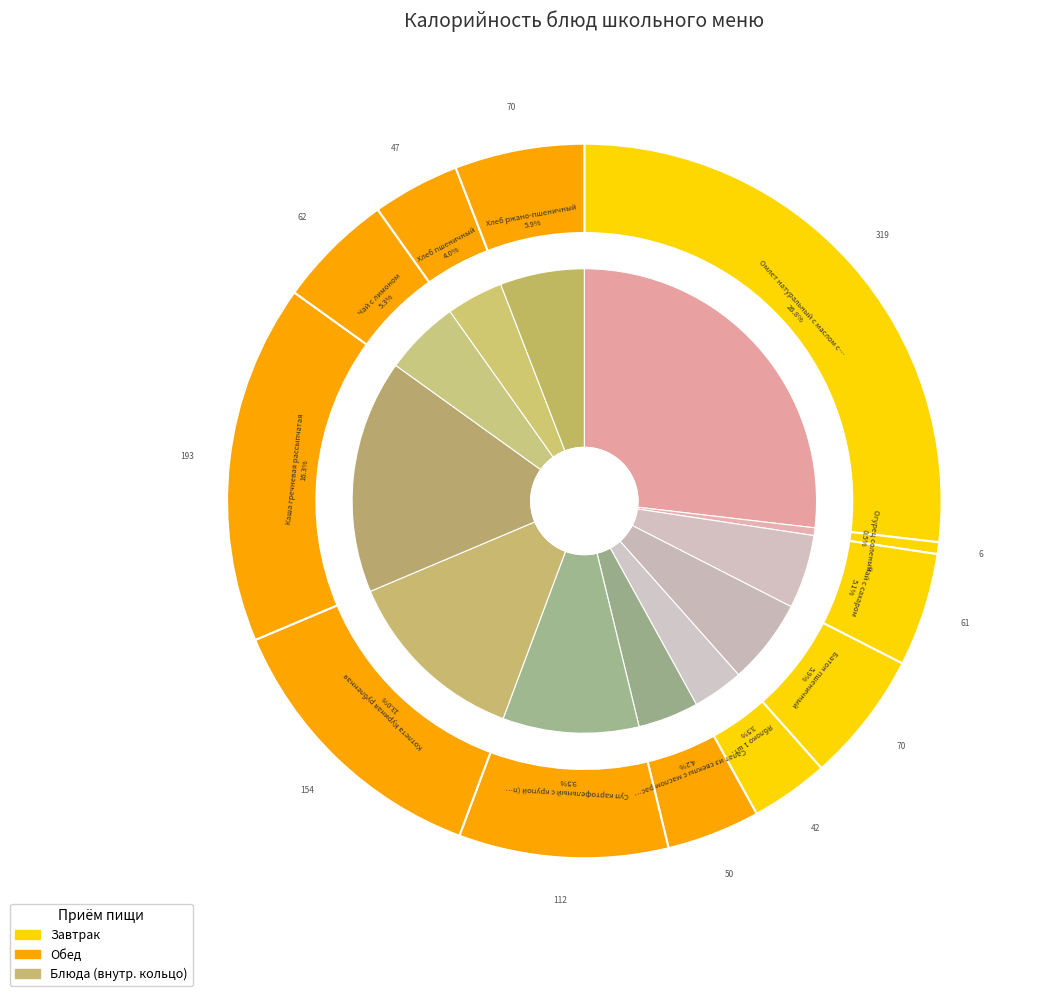

Does any single category account for the majority?

No